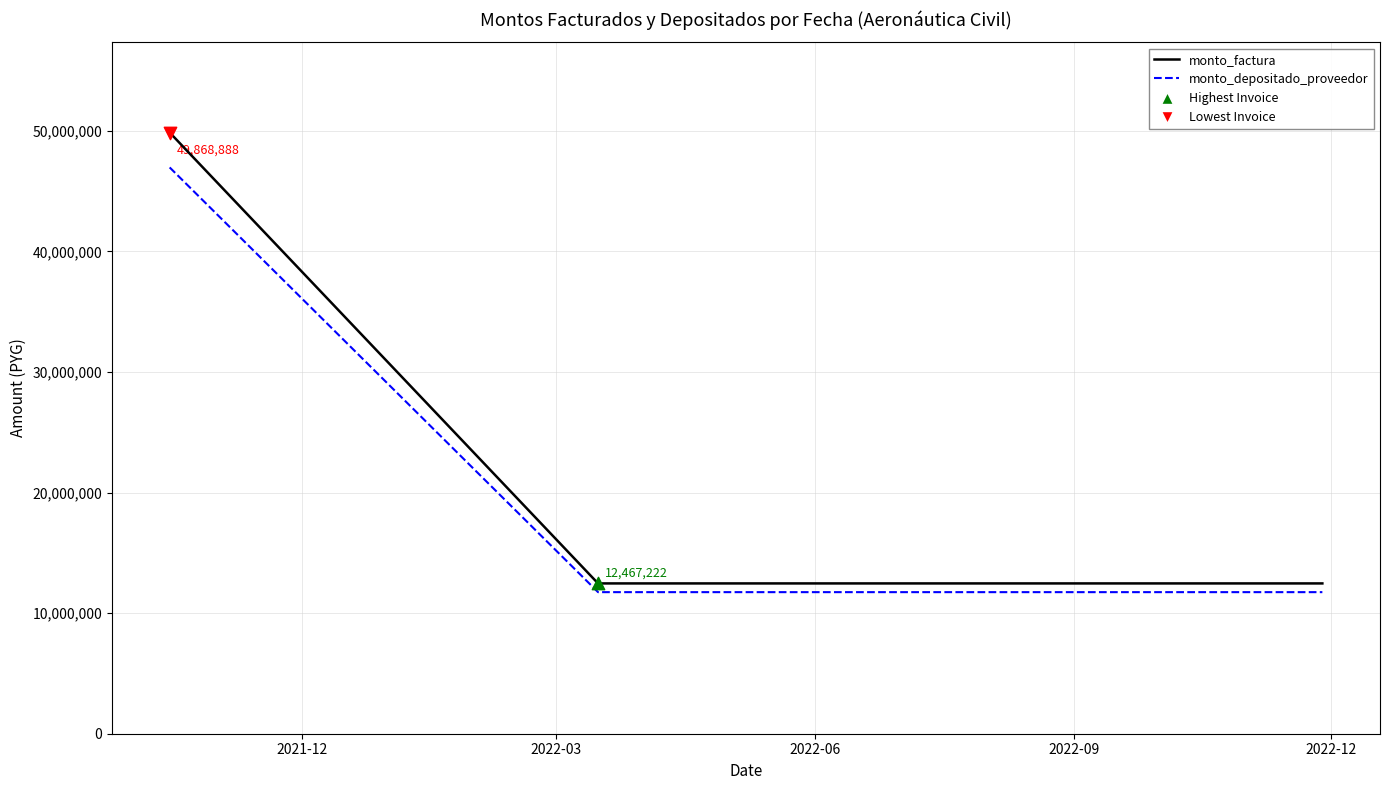

Which series has the widest spread of values?

monto_factura